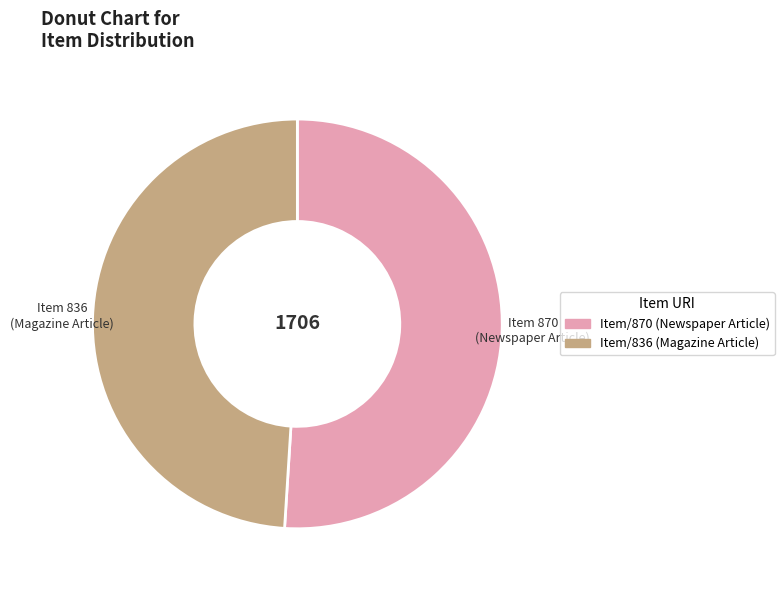

Do Item 836 (Magazine Article) and Item 870 (Newspaper Article) together represent more than half of the pie?

Yes